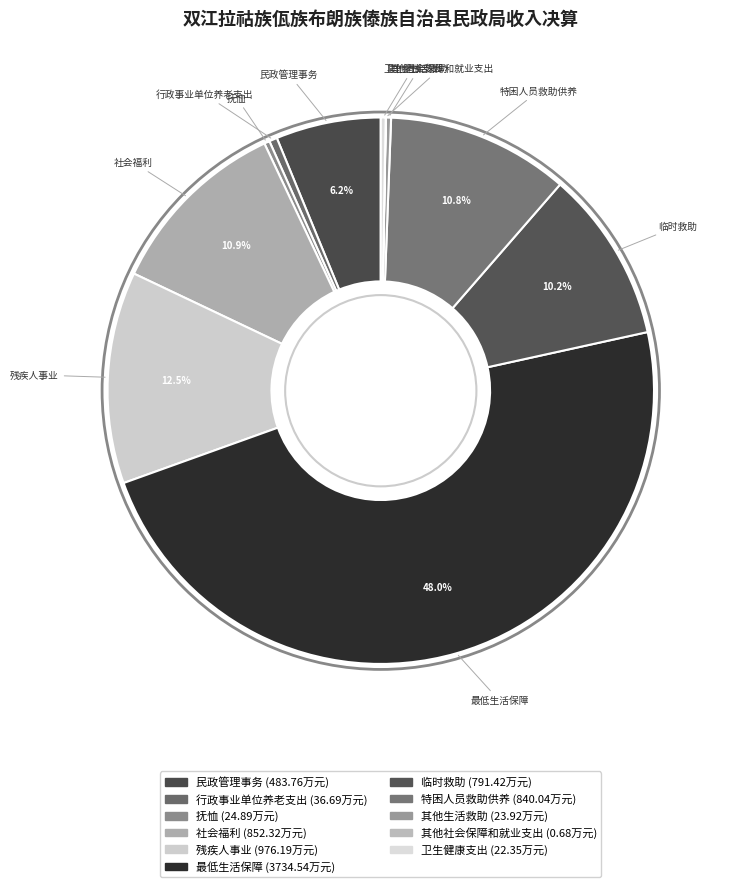

Does any single category account for the majority?

No